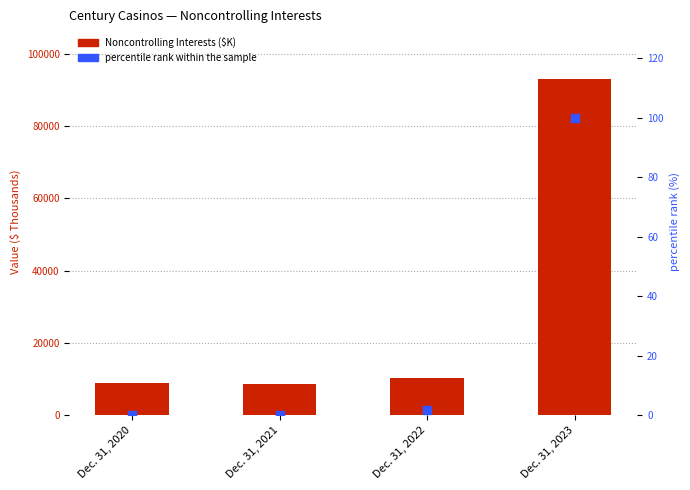

At which category is the sum across all series the highest?

Dec. 31, 2023